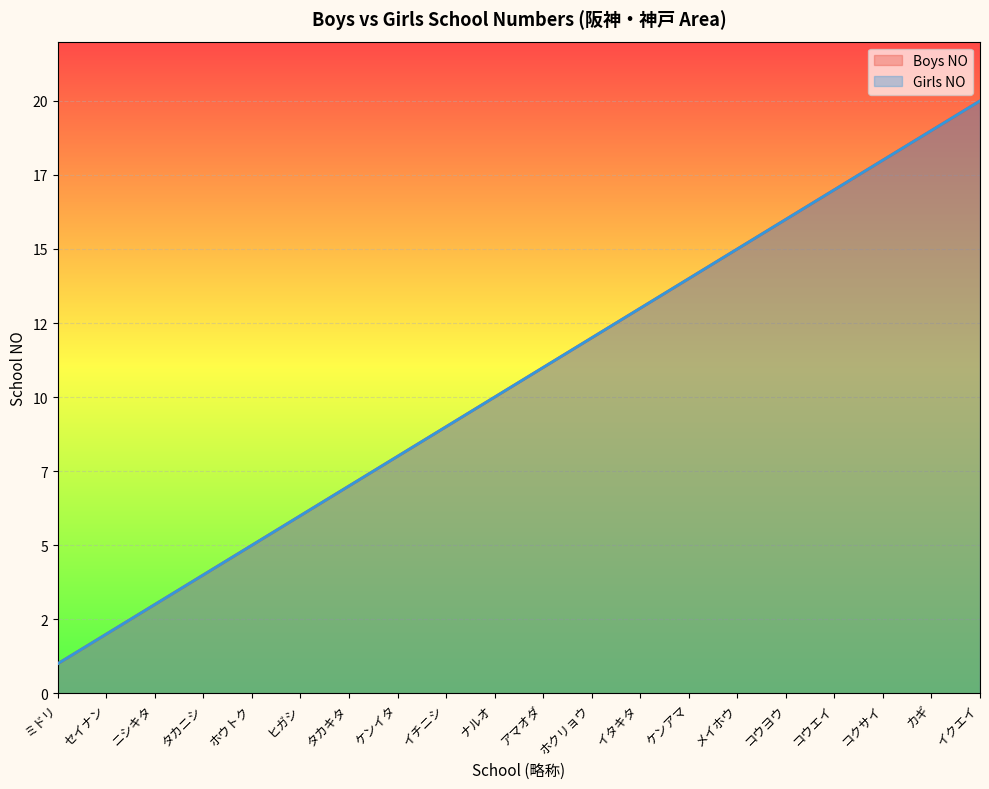

Where is Girls NO nearest to the value 10?

ナルオ